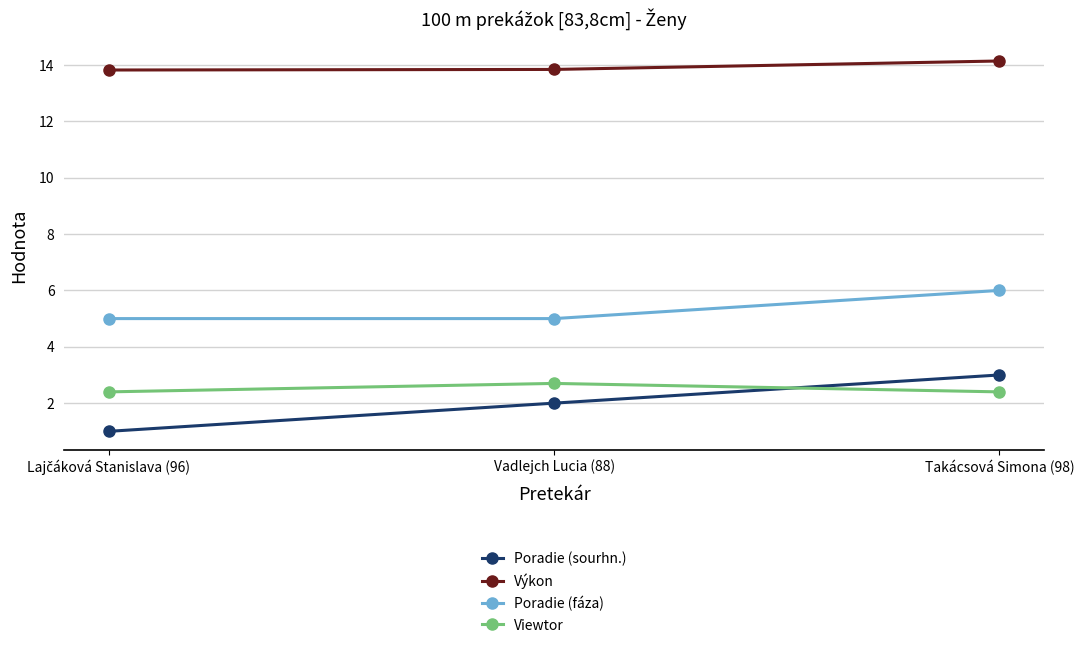

Rank the series at Takácsová Simona (98) from highest to lowest value.

Výkon, Poradie (fáza), Poradie (sourhn.), Viewtor